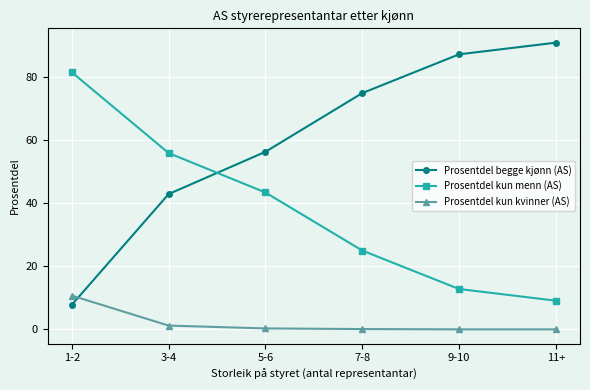

What is the average value of the Prosentdel begge kjønn (AS) series?

60.0